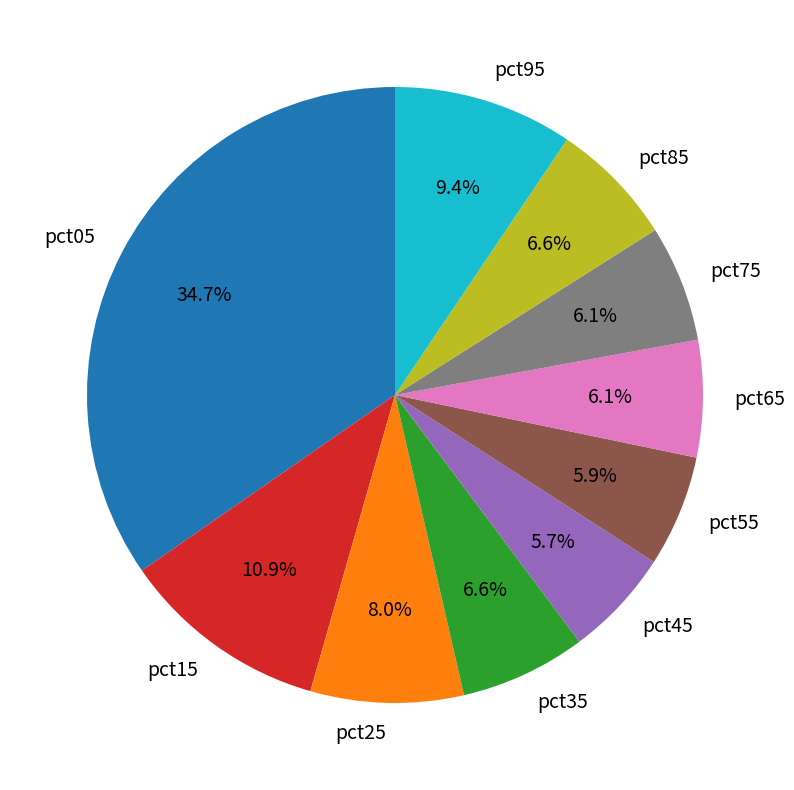

To the nearest percent, what is the combined percentage of pct05 and pct55?

41%